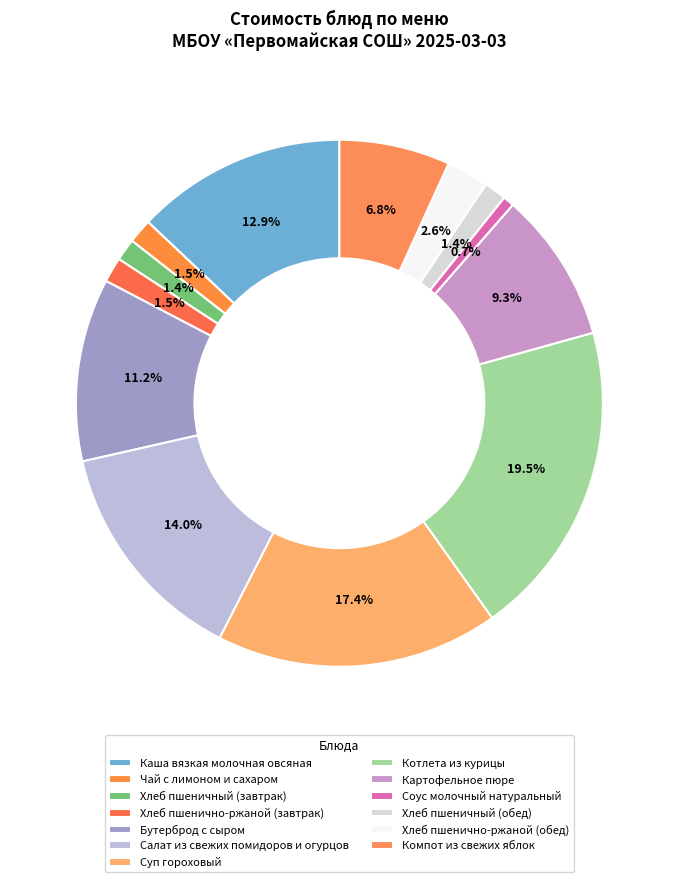

How many segments does this pie chart have?

13